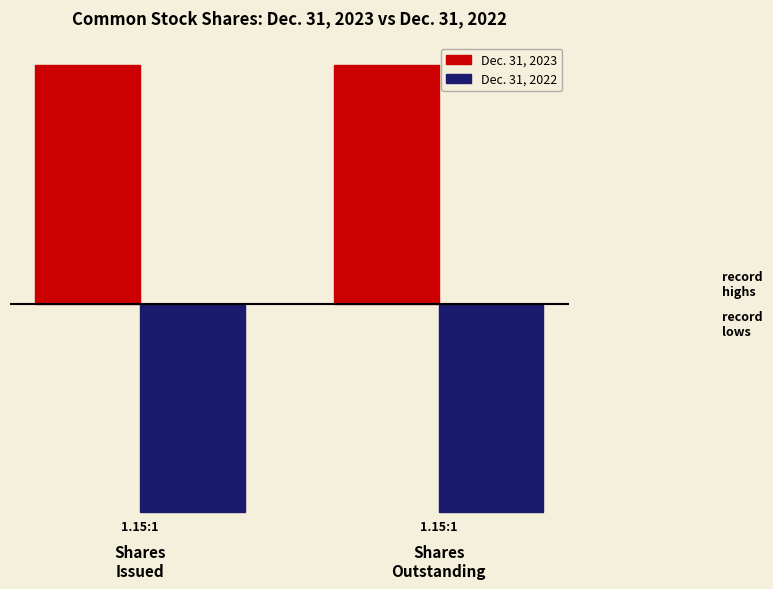

Is it true that Dec. 31, 2022 equals -71277339 at Shares
Outstanding?

True